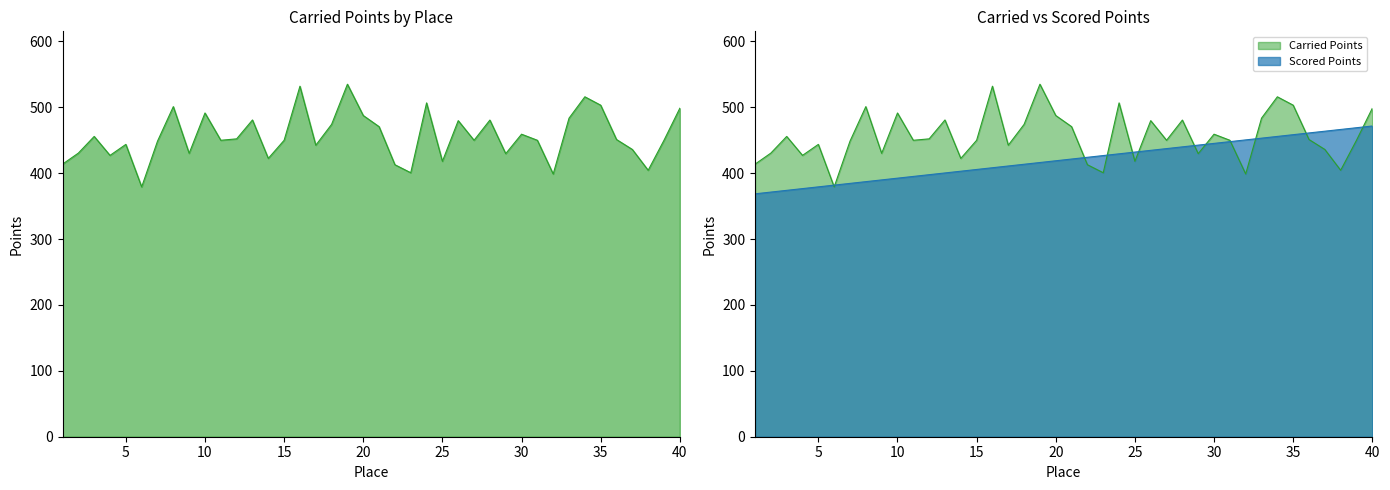

Where do Carried Points and Scored Points first cross each other?

5 and 6